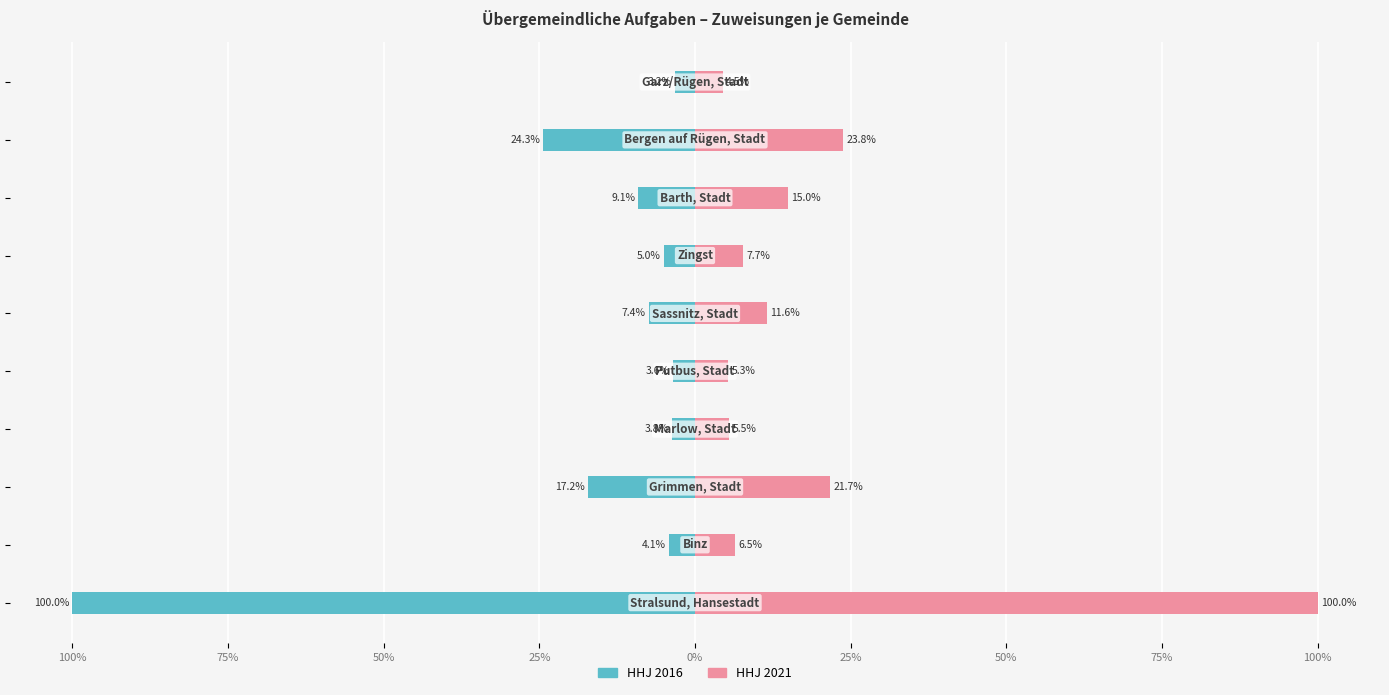

Reading left to right, list all the values displayed in this chart.

HHJ 2016: -100.0	-4.1	-17.2	-3.8	-3.6	-7.4	-5.0	-9.1	-24.3	-3.2
HHJ 2021: 100.0	6.5	21.7	5.5	5.3	11.6	7.7	15.0	23.8	4.5